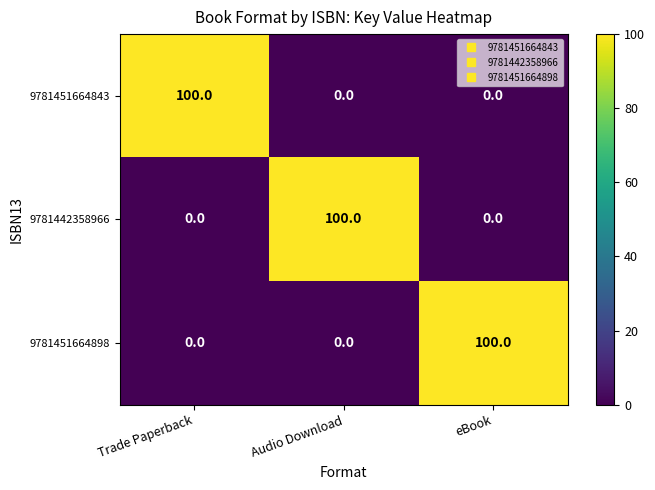

At how many categories does at least one series exceed 51?

3